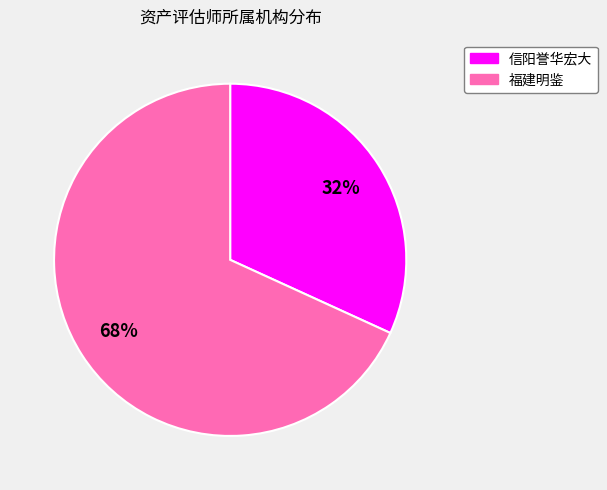

Does any single category account for the majority?

Yes